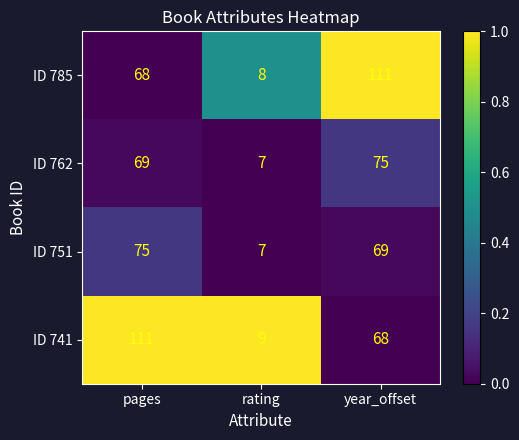

Which series has the largest range (max minus min)?

ID 785